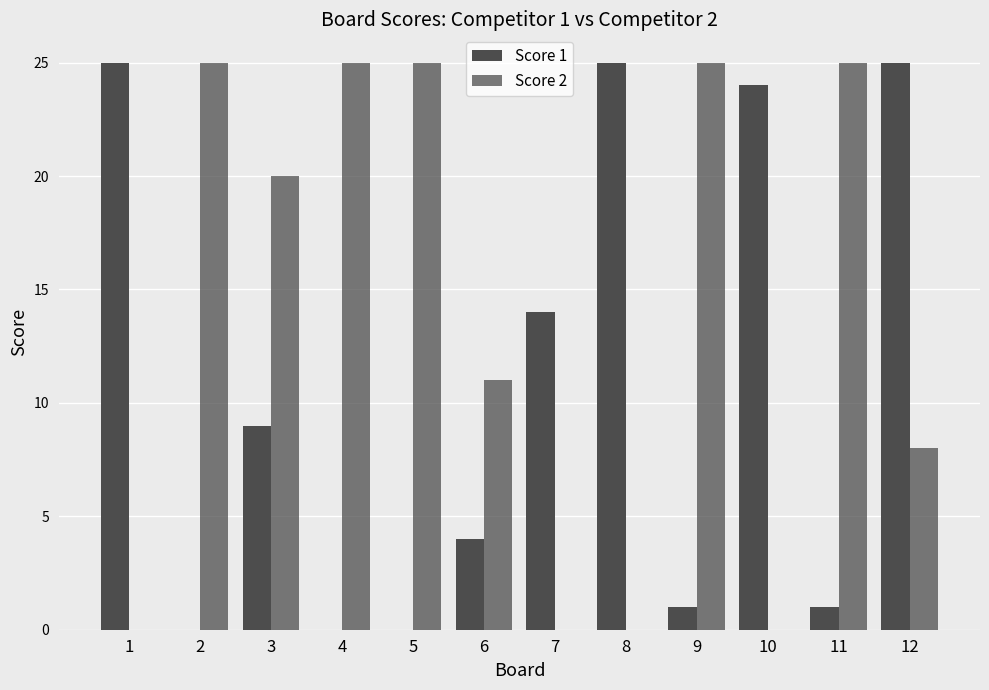

Does the chart contain stacked bars?

No